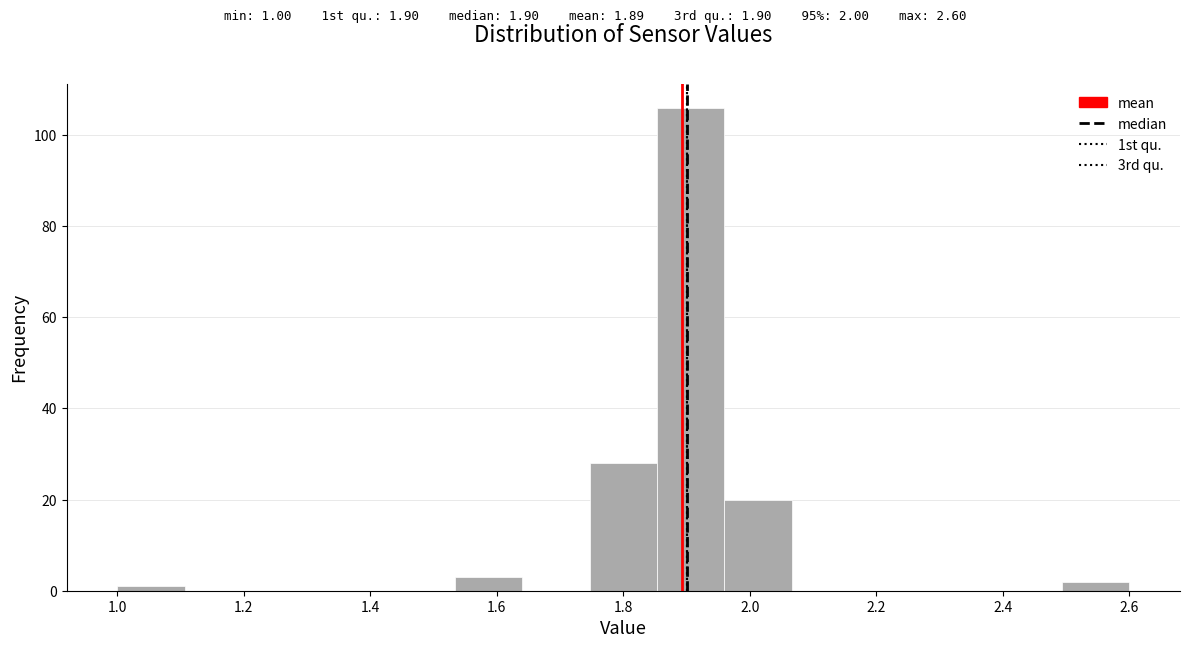

Which range on the x-axis has the tallest bar?

1.86 to 1.96